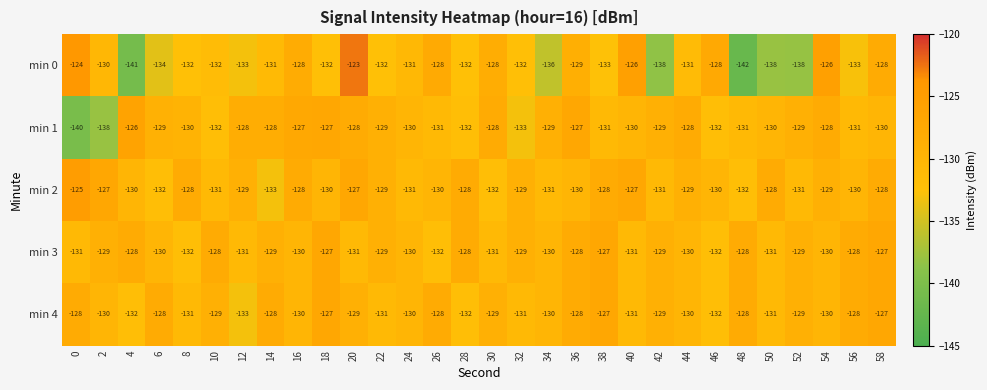

What is the sum of the min 1 values at 4 and 36?

-253